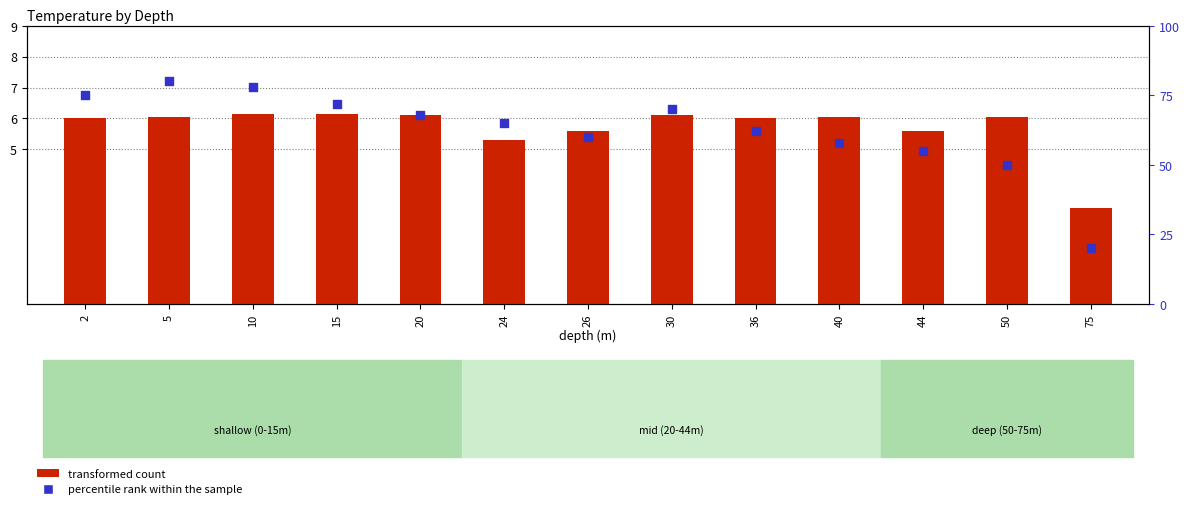

Which series has the largest total across all categories?

percentile rank within the sample